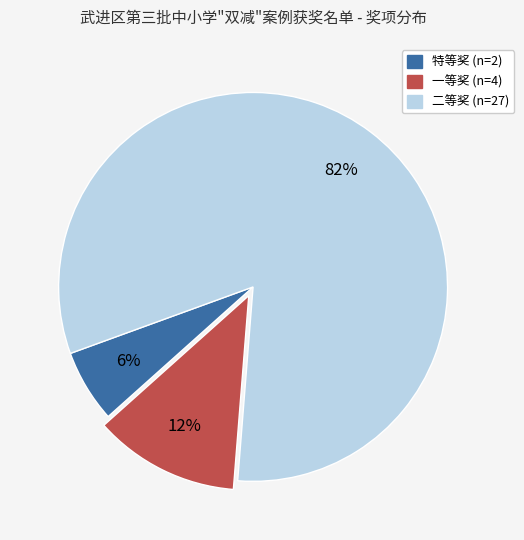

Count the number of slices in the pie.

3